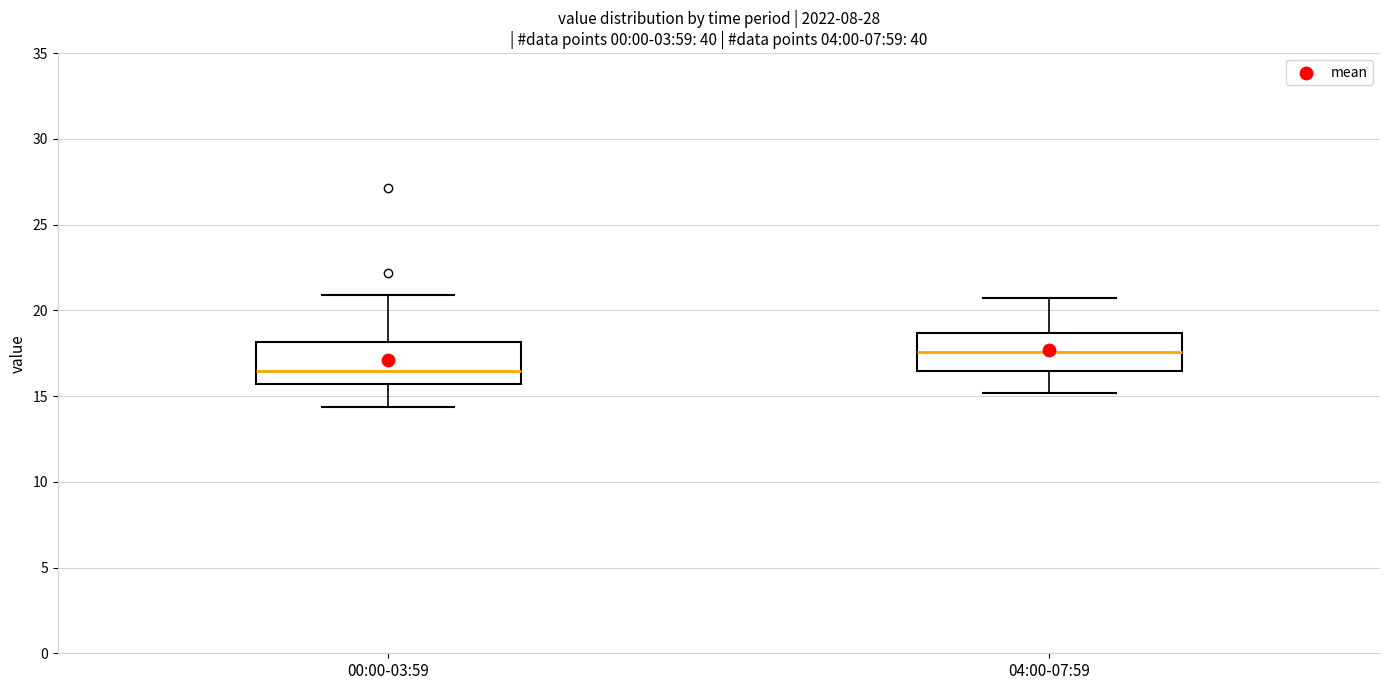

Where does the upper whisker of the box for 00:00-03:59 end on the y-axis? The values are not printed on the chart, so give them approximately, as read against the axis.

21.0